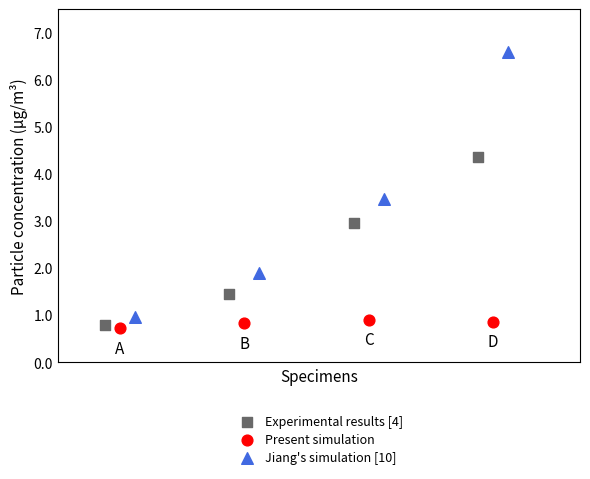

Which series has the widest spread of Y values?

Jiang's simulation [10]